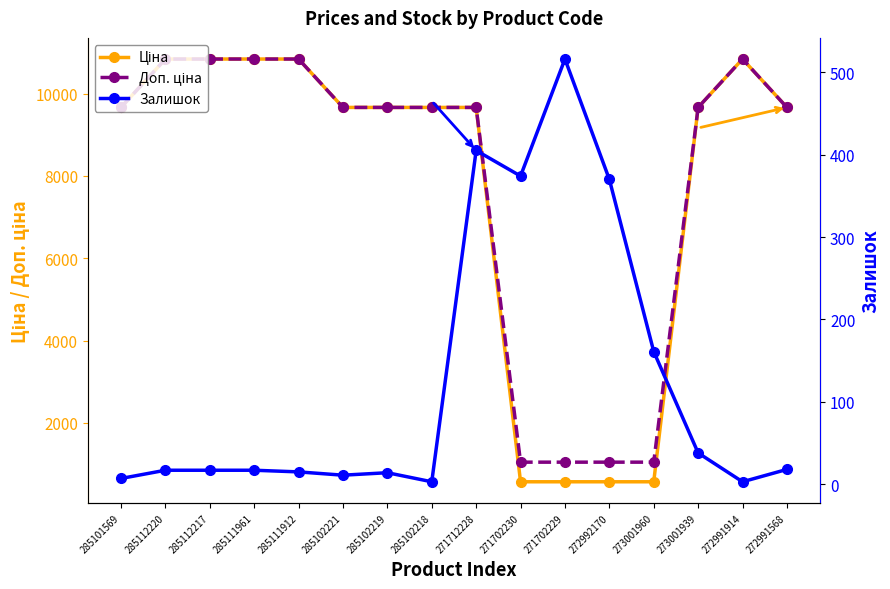

True or false: Доп. ціна and Залишок cross at least once.

False